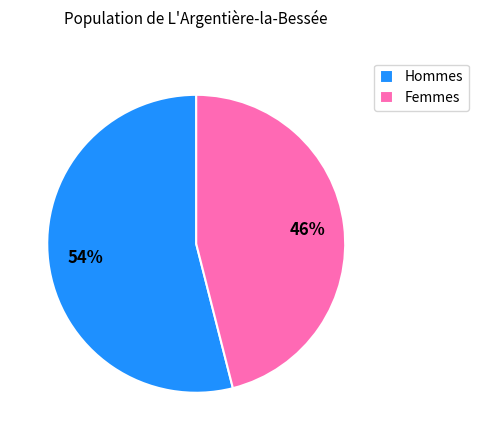

To the nearest percent, what is the difference between the Femmes and Hommes slice percentages?

8%